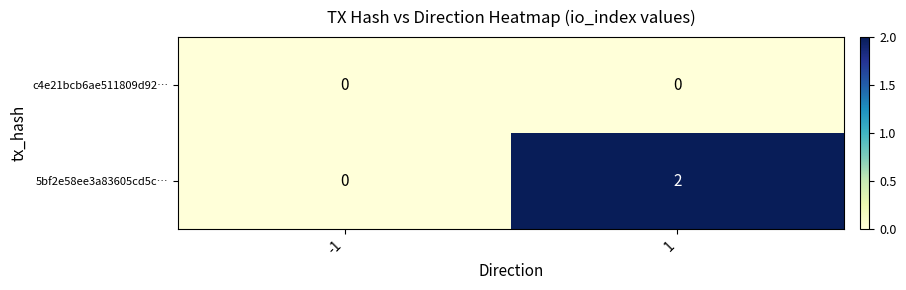

The 5bf2e58ee3a83605cd5c… series shows 1 at 1. True or false?

False